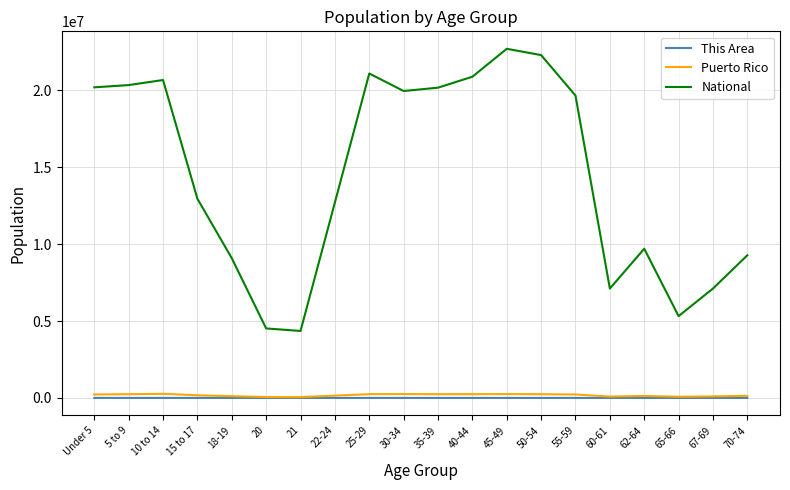

True or false: This Area has a value of 37 at 35-39.

True